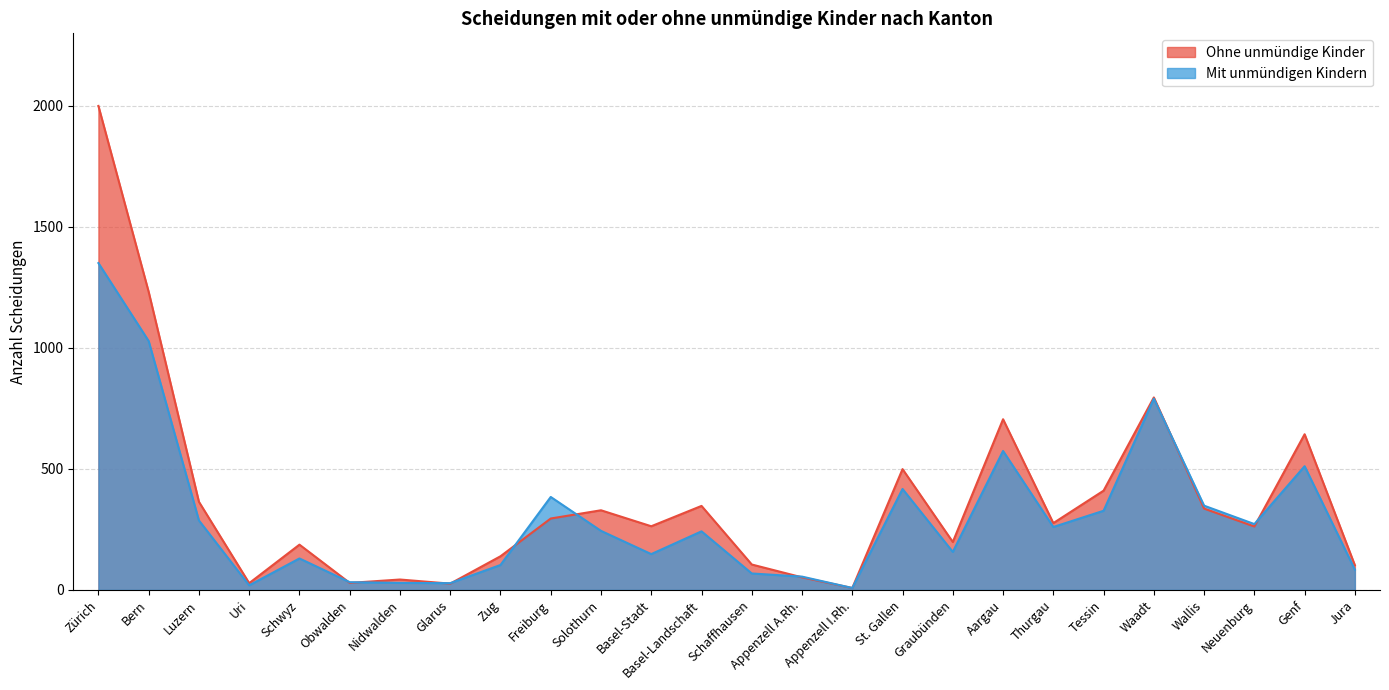

What is the label of the 15th point from the left?

Appenzell A.Rh.